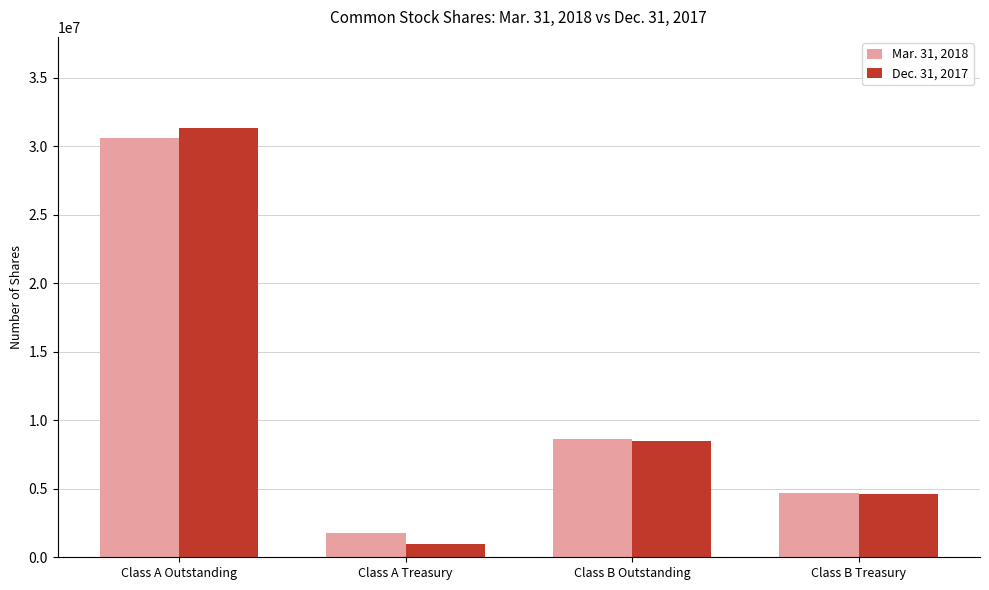

What is the sum of all Mar. 31, 2018 values?

45671927